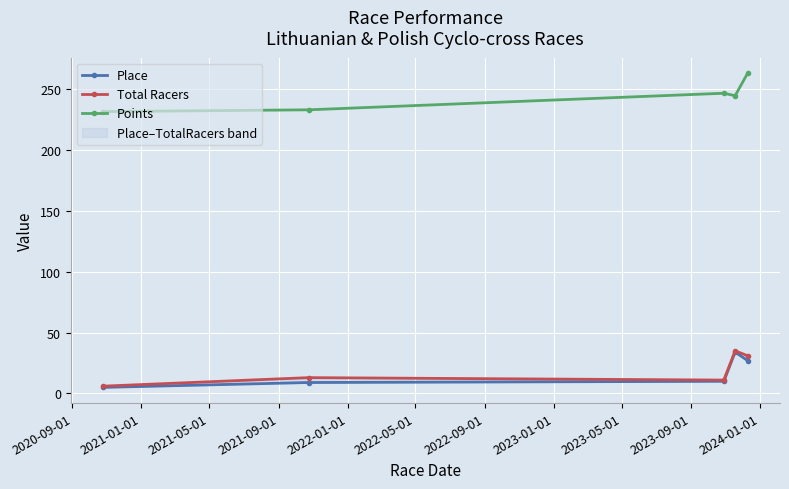

What is the difference between the second highest and minimum values in the Total Racers series?

25.0